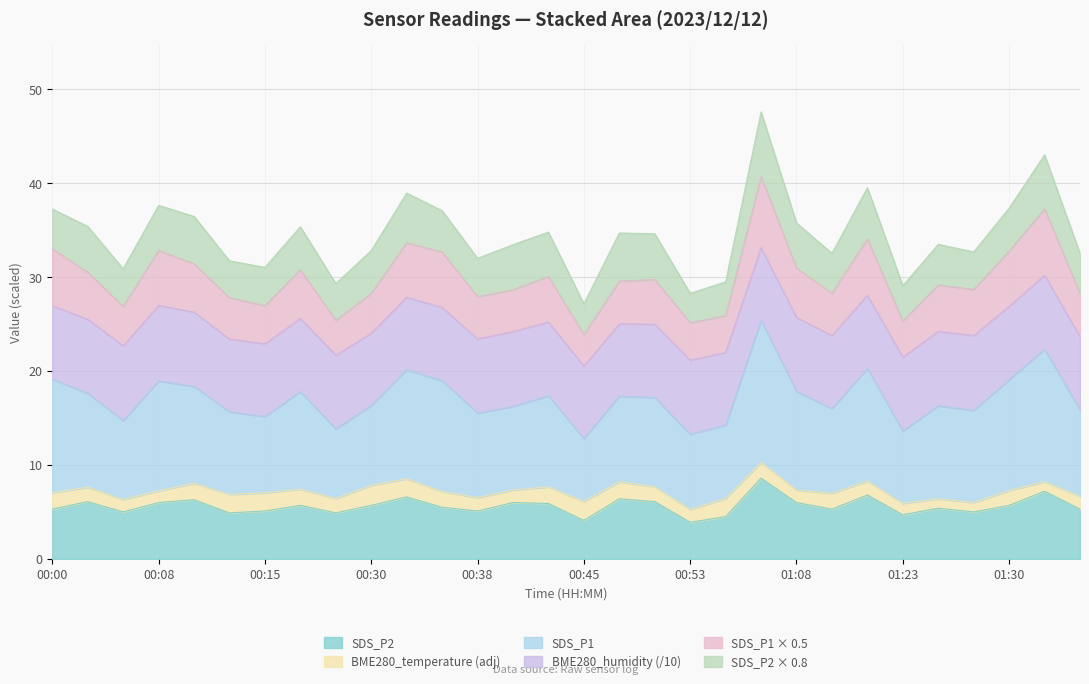

Rank the categories by SDS_P1 value from highest to lowest.

01:05, 01:40, 01:20, 00:33, 00:00, 00:08, 01:30, 00:35, 00:10, 01:08, 00:18, 00:03, 00:43, 00:50, 00:48, 01:25, 01:27, 00:40, 01:18, 00:30, 01:50, 00:38, 00:13, 00:15, 00:05, 01:03, 00:20, 01:23, 00:53, 00:45